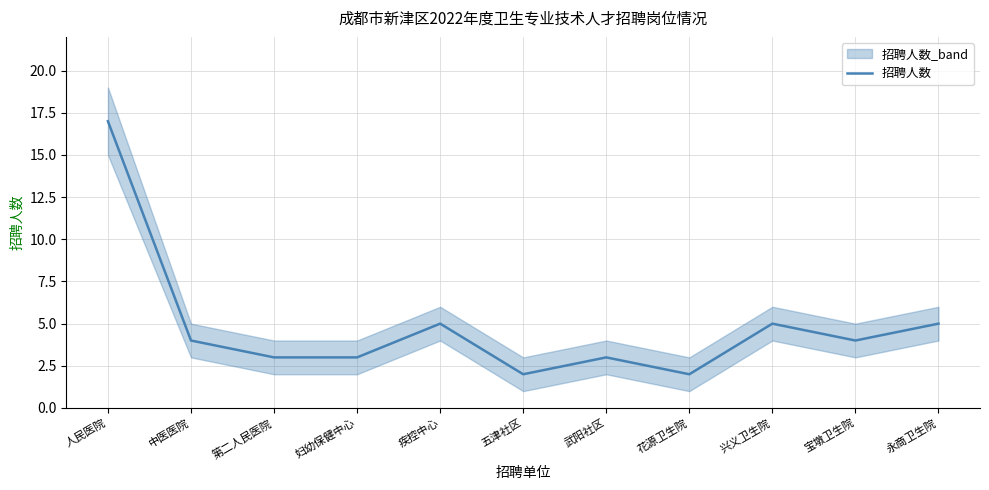

What is the difference between the values at 人民医院 and 花源卫生院?

15